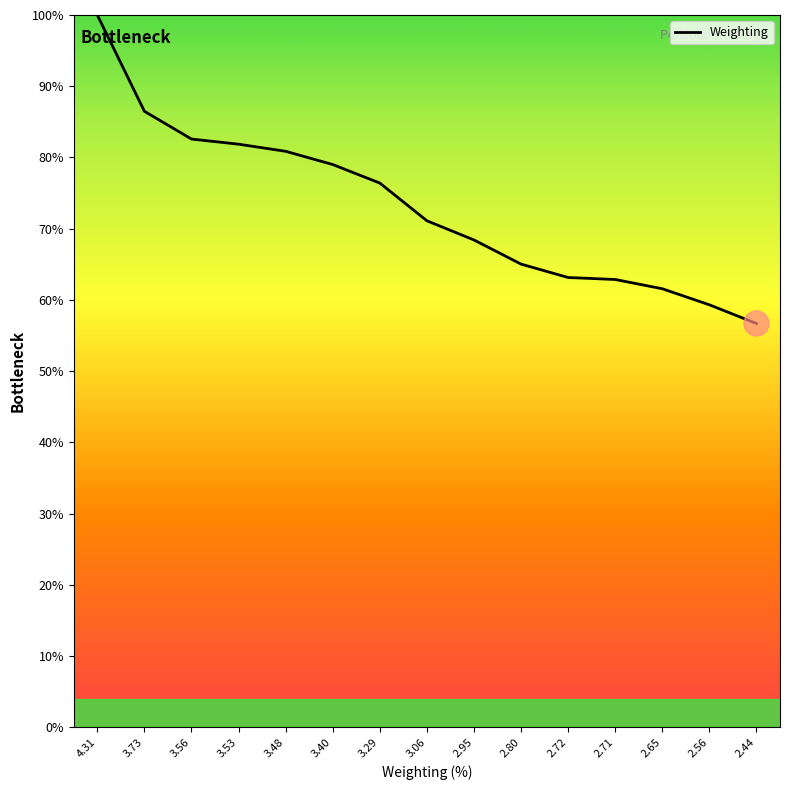

What position from the left is 2.65?

13